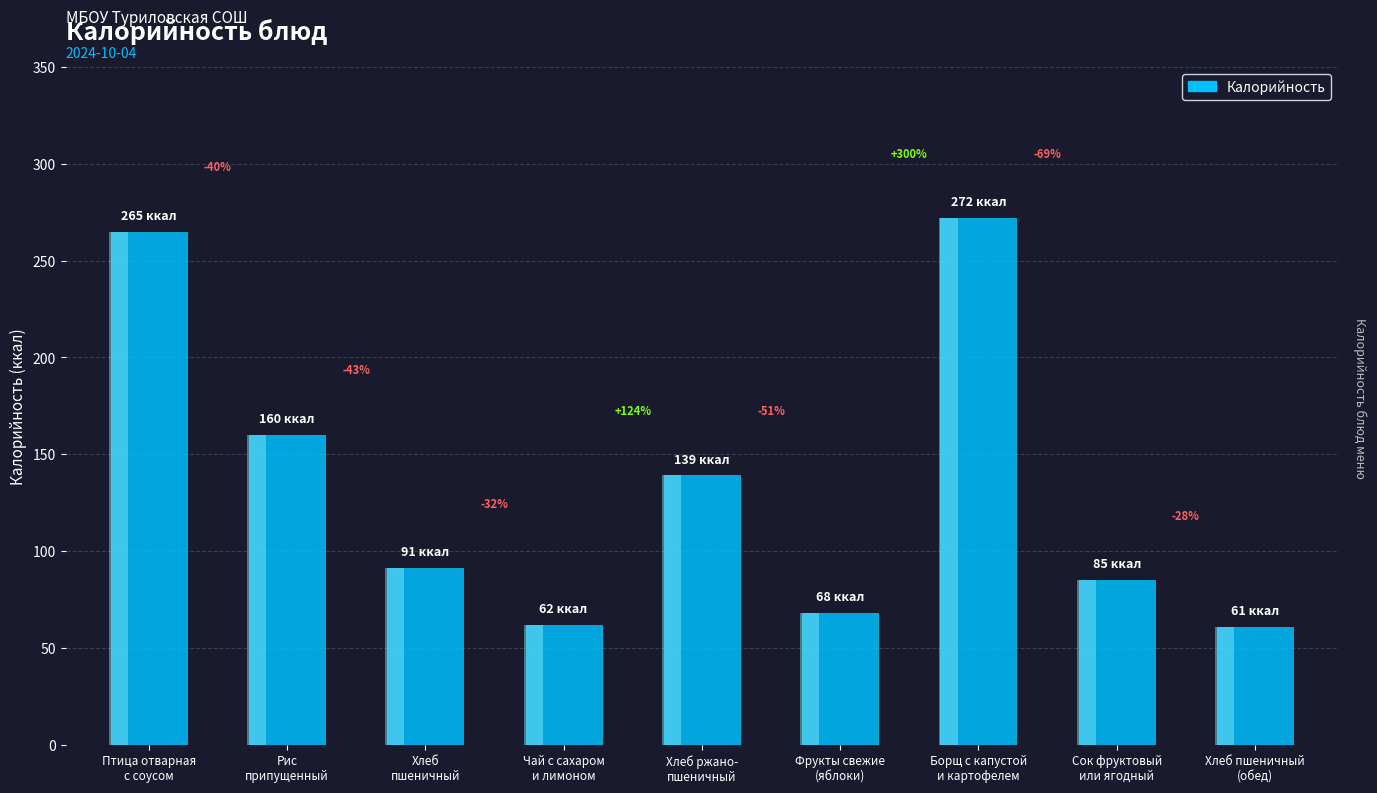

How many distinct data groups are displayed?

1